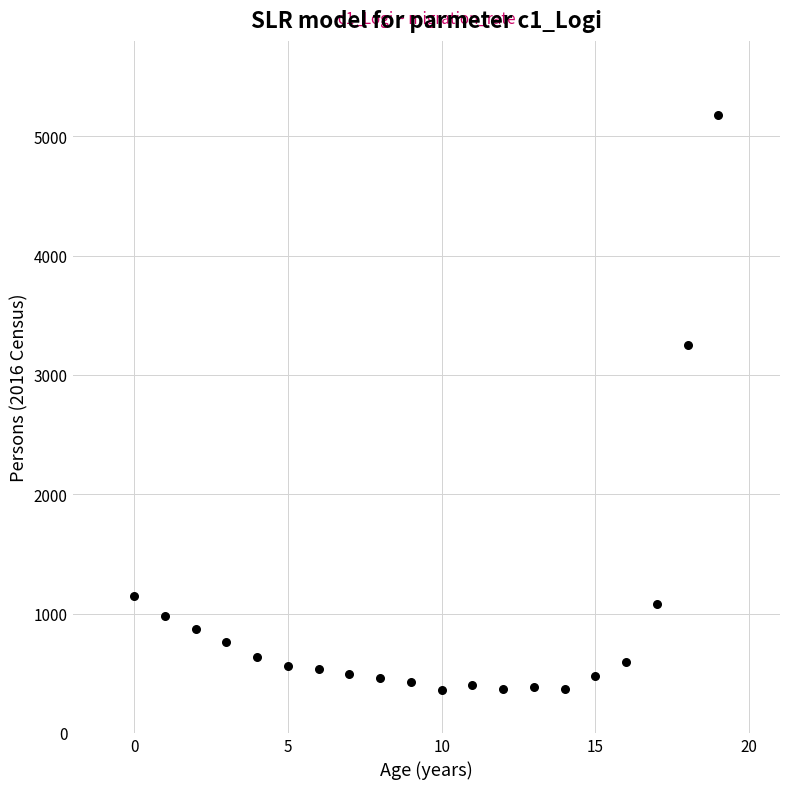

What is the range of Y values (max minus min)?

4820